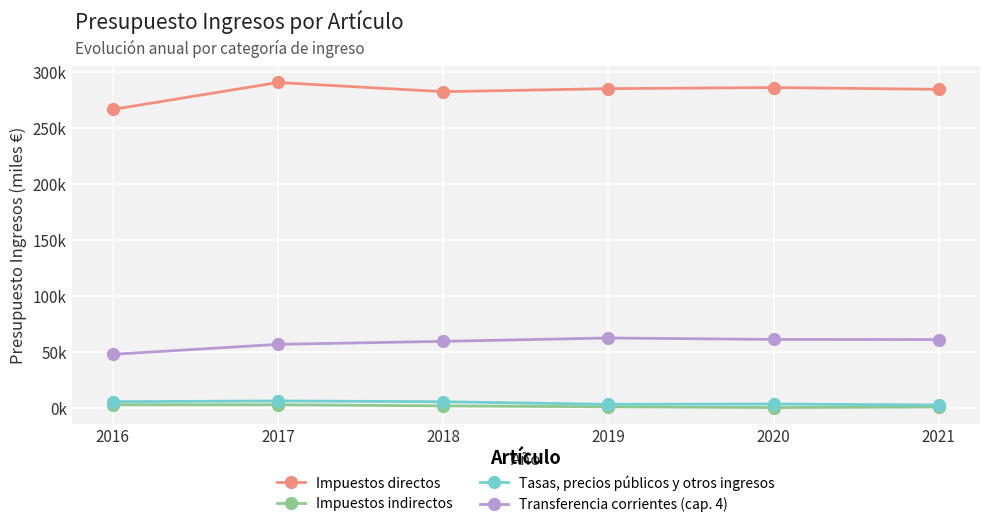

Which series has the largest total across all categories?

Impuestos directos